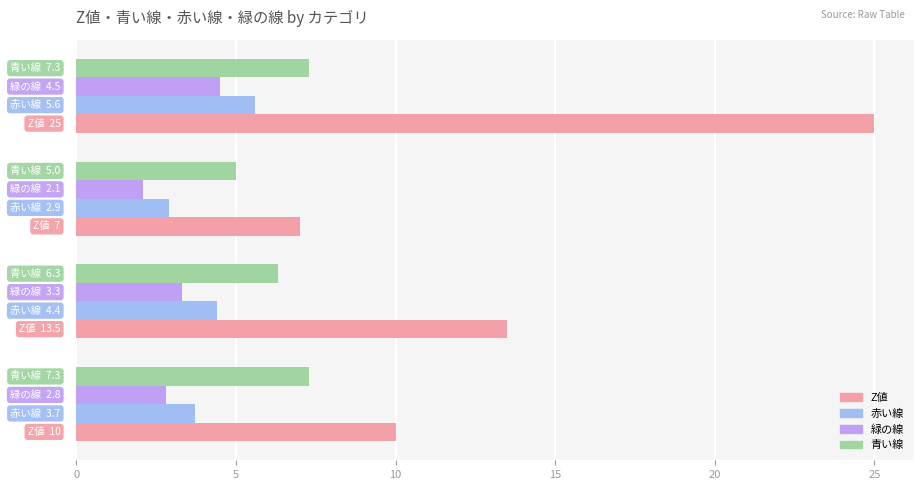

What is the average value of the 青い線 series?

6.5